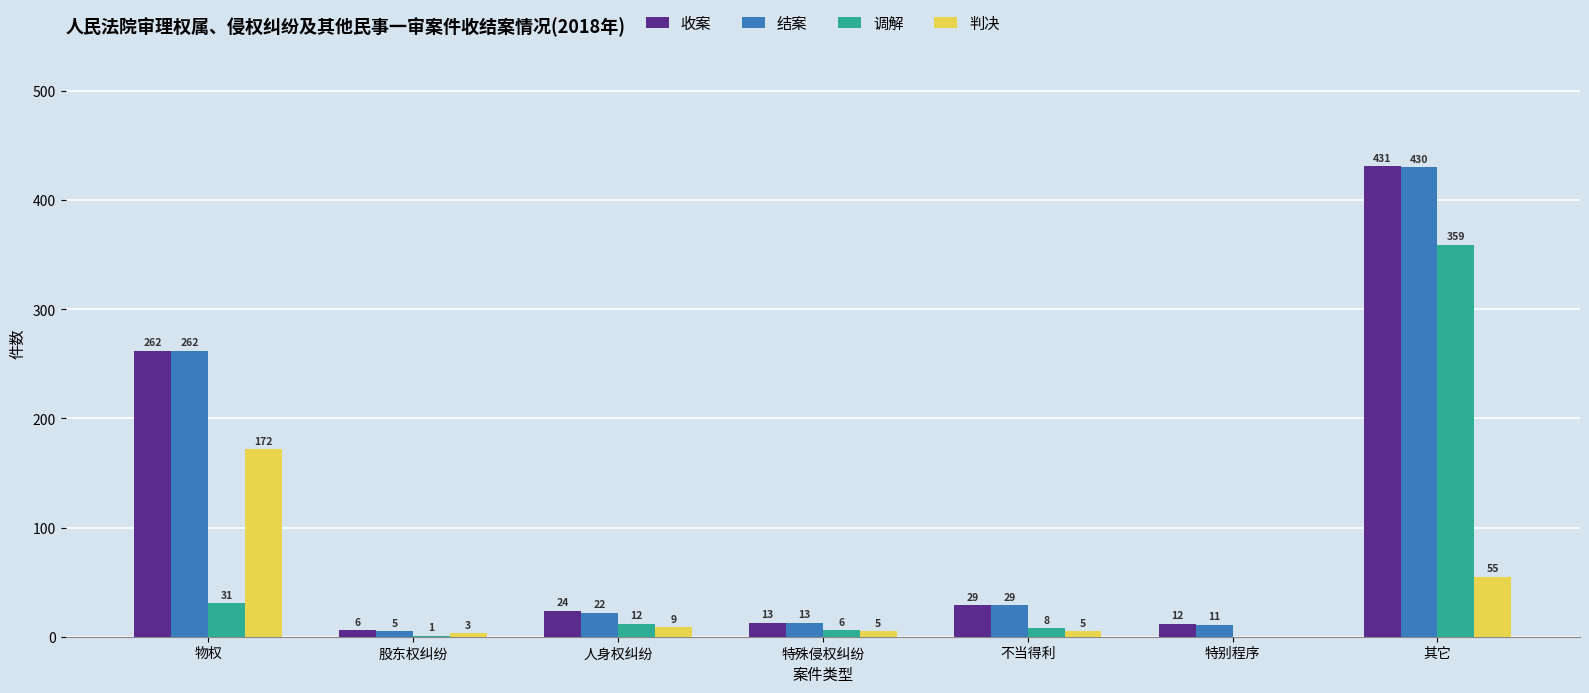

What is the total value across all series at 其它?

1275